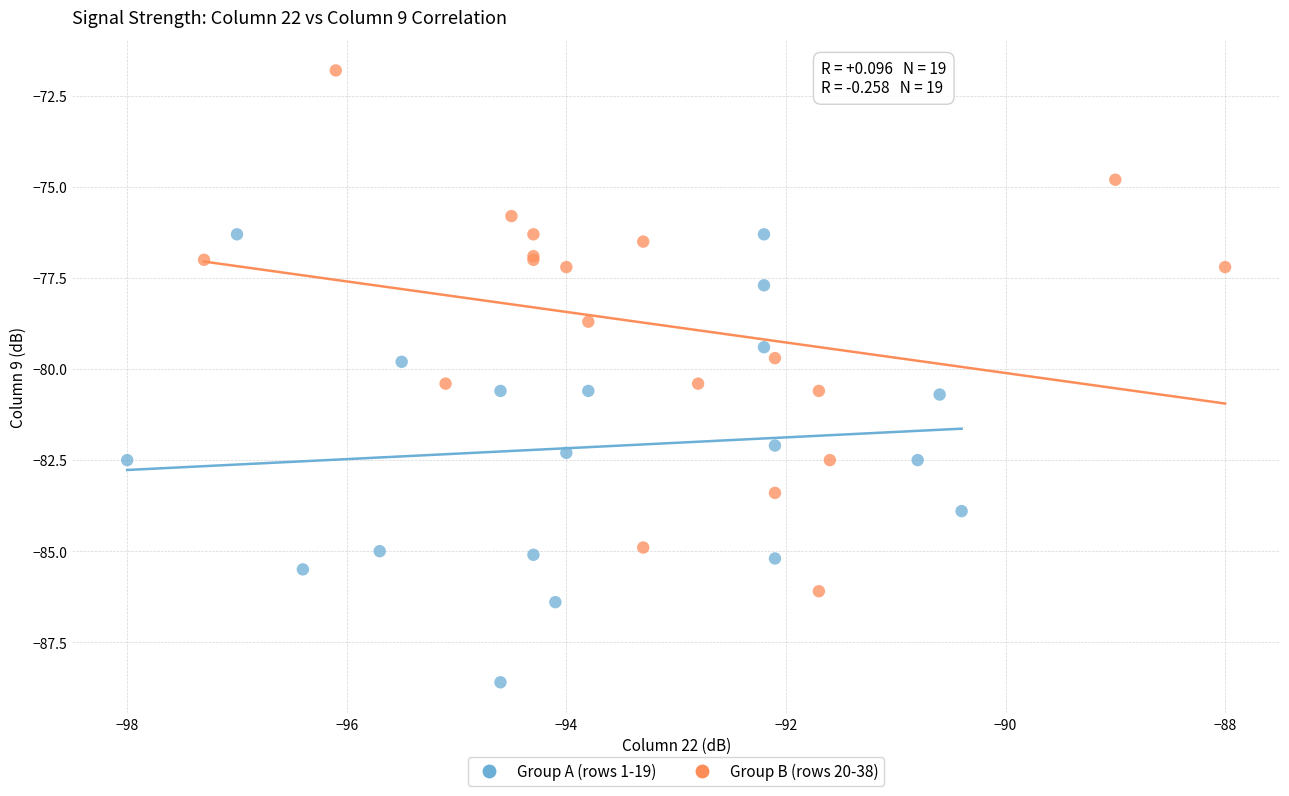

Which series contains the highest Y value?

Group B (rows 20-38)